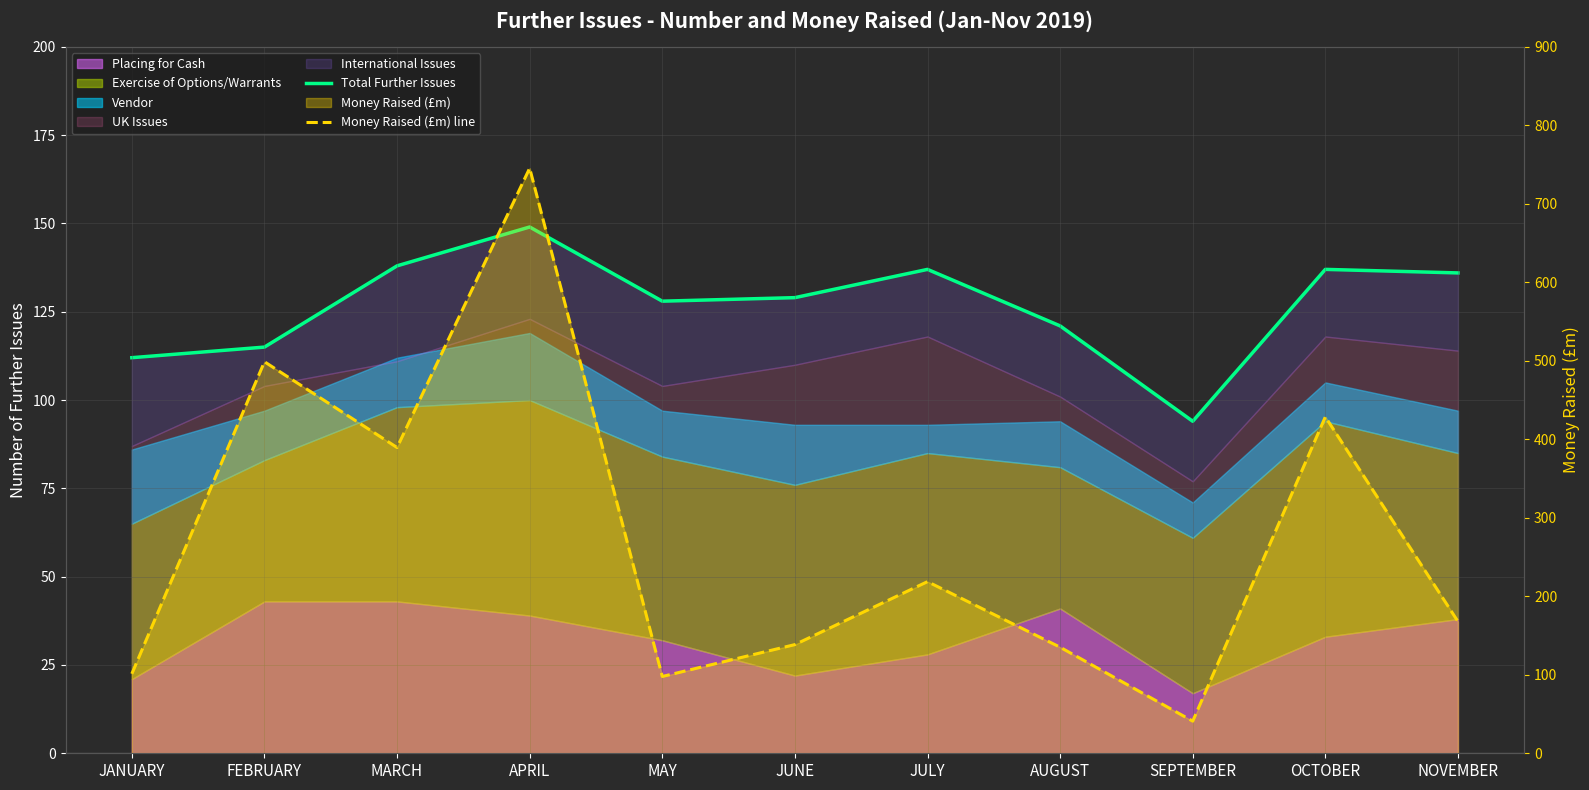

Where is the first local maximum for Total Further Issues?

APRIL